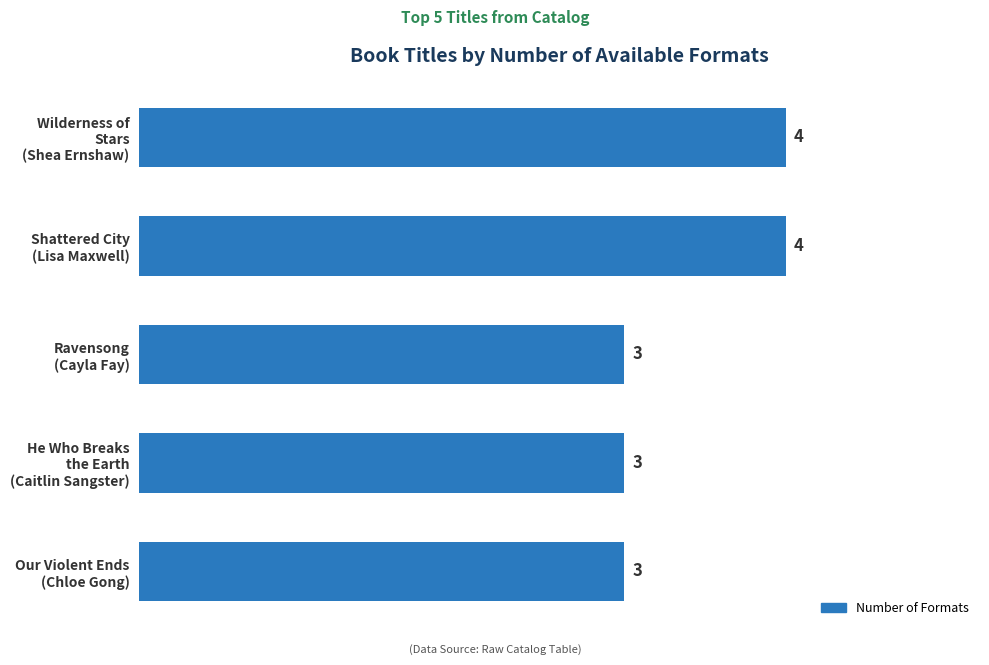

What is the greatest value displayed?

4